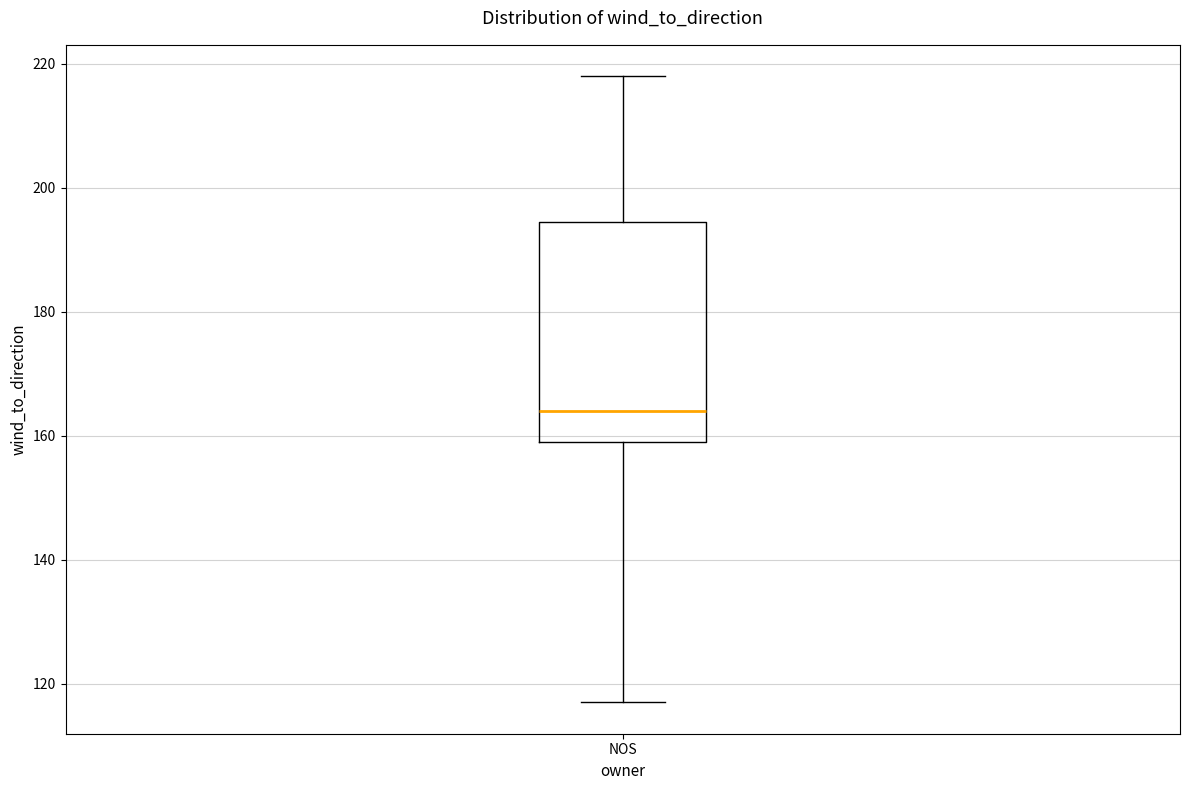

Transcribe this box plot: give where the median line is, the range the box spans, and where the two whiskers end, as read against the y-axis. The values are not printed on the chart, so give them approximately, as read against the axis.

median 164, box 160 to 194, whiskers 118 to 218